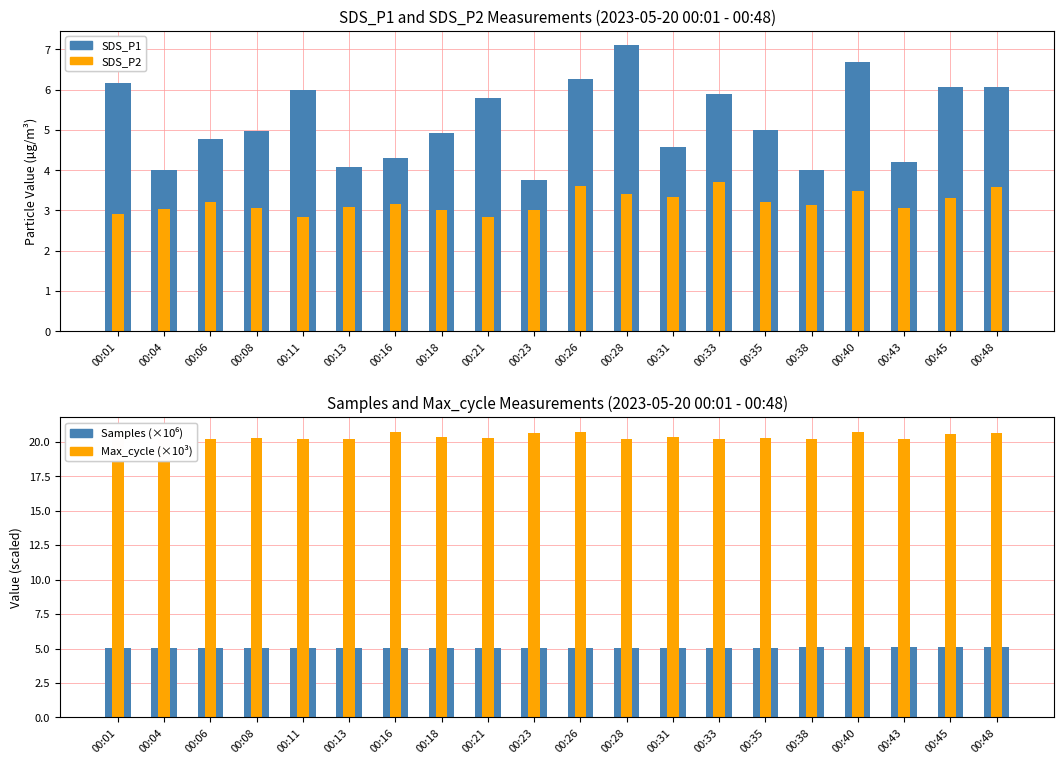

Which label corresponds to the largest value in the chart?

00:01